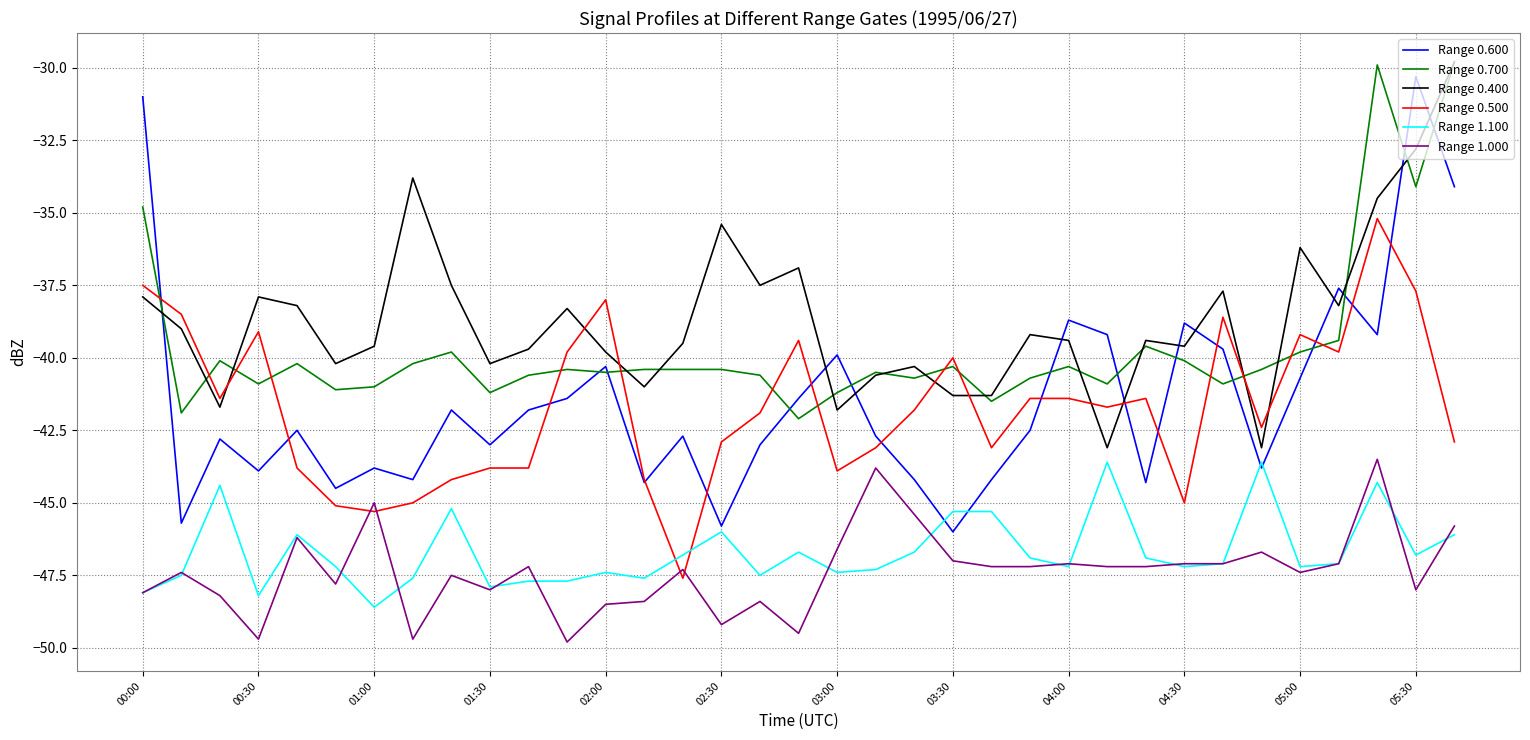

True or false: Range 0.400 and Range 1.000 cross at least once.

False